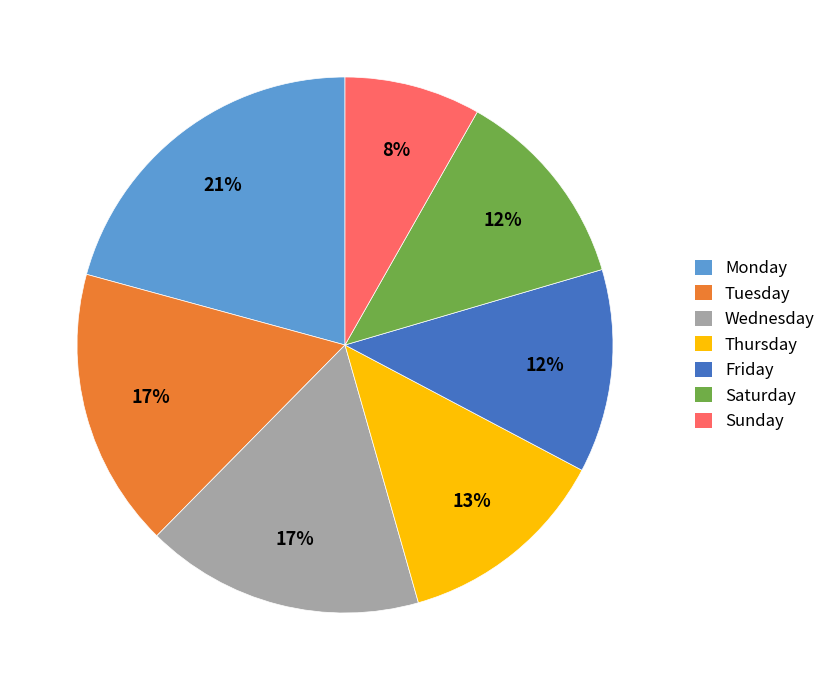

True or false: Monday accounts for 21% of the total.

True